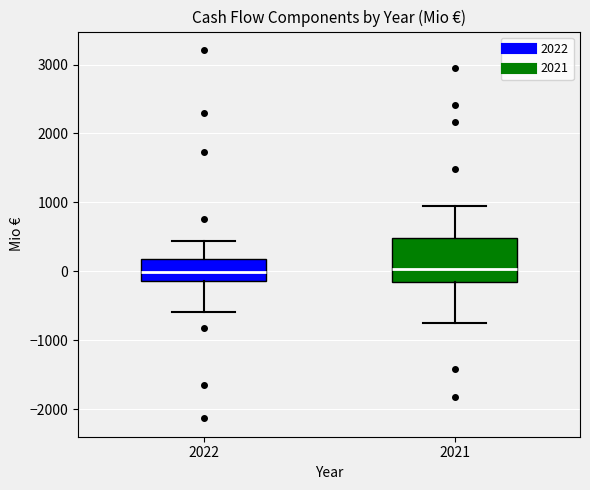

Where is the lower edge of the box at x = 2021 on the y-axis? The values are not printed on the chart, so give them approximately, as read against the axis.

-200